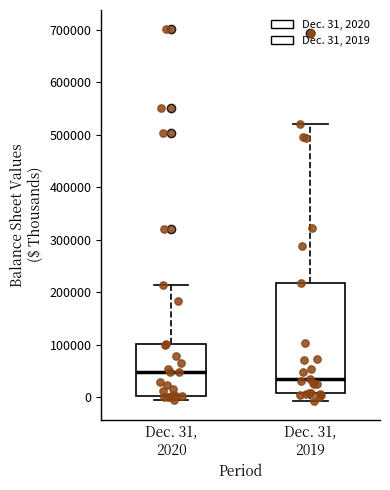

Where does the median line of the box for Dec. 31, 2020 sit on the y-axis? The values are not printed on the chart, so give them approximately, as read against the axis.

50000